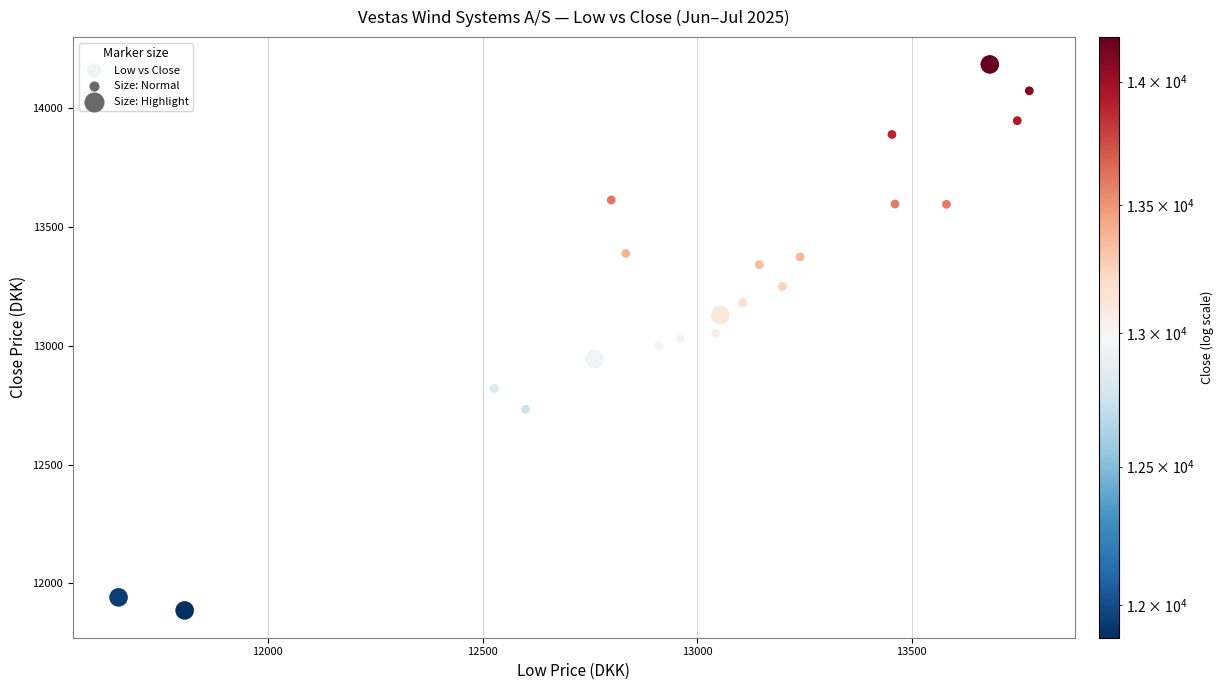

What is the range of X values (max minus min)?

2122